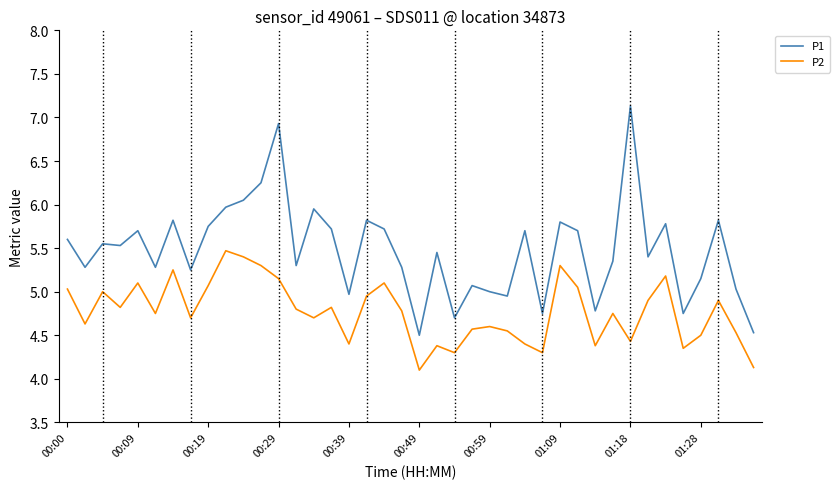

What is the greatest value displayed?

7.1